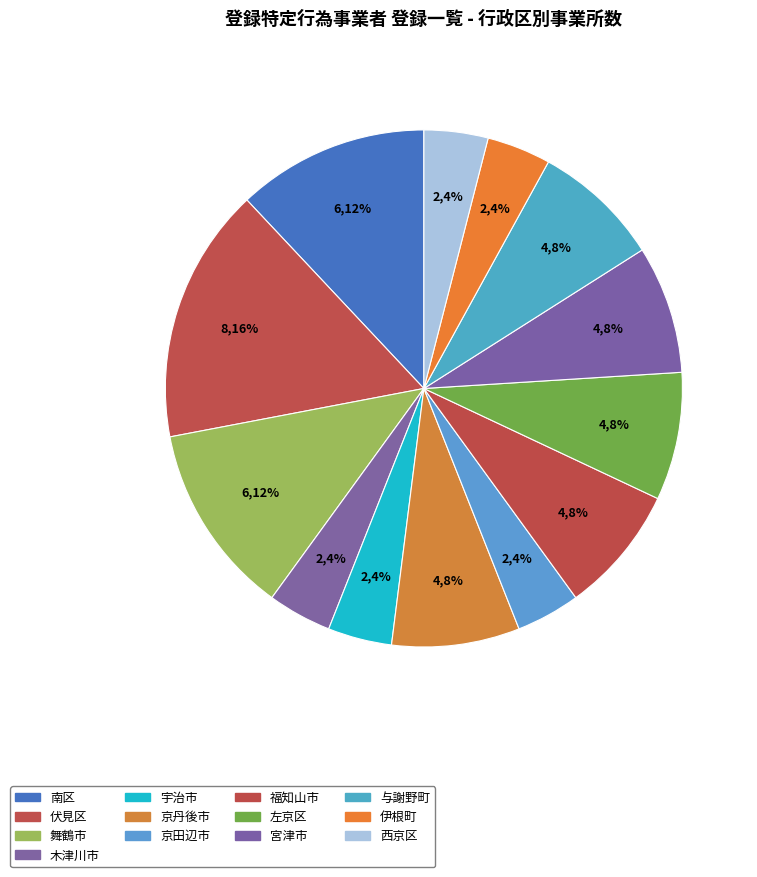

Count the number of slices in the pie.

13